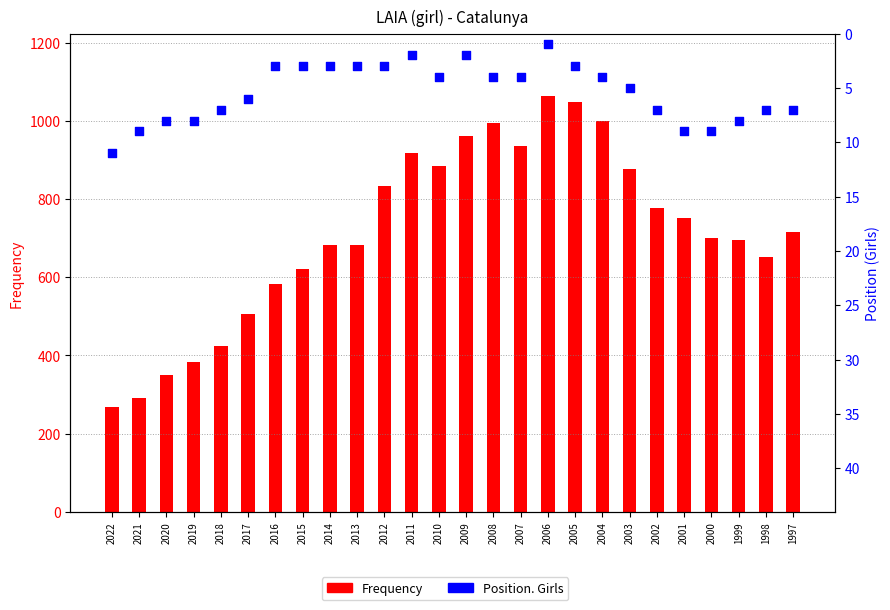

What are all the series names shown in the legend?

Frequency, Position. Girls